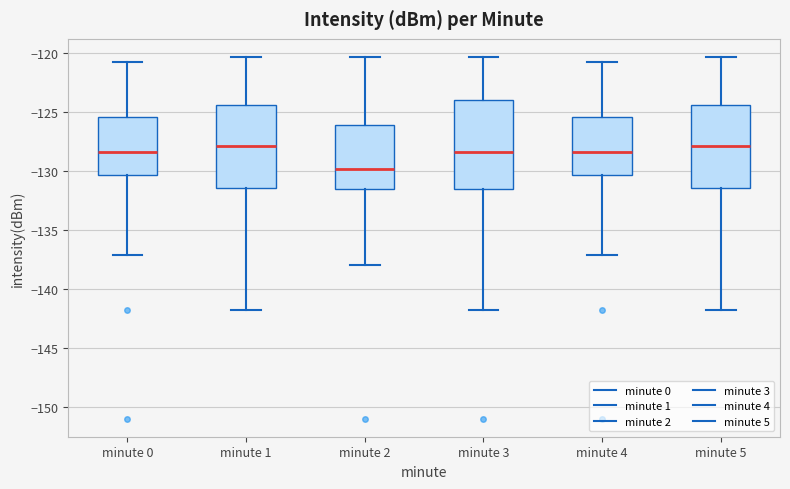

Where does the median line of the box for minute 4 sit on the y-axis? The values are not printed on the chart, so give them approximately, as read against the axis.

-128.5